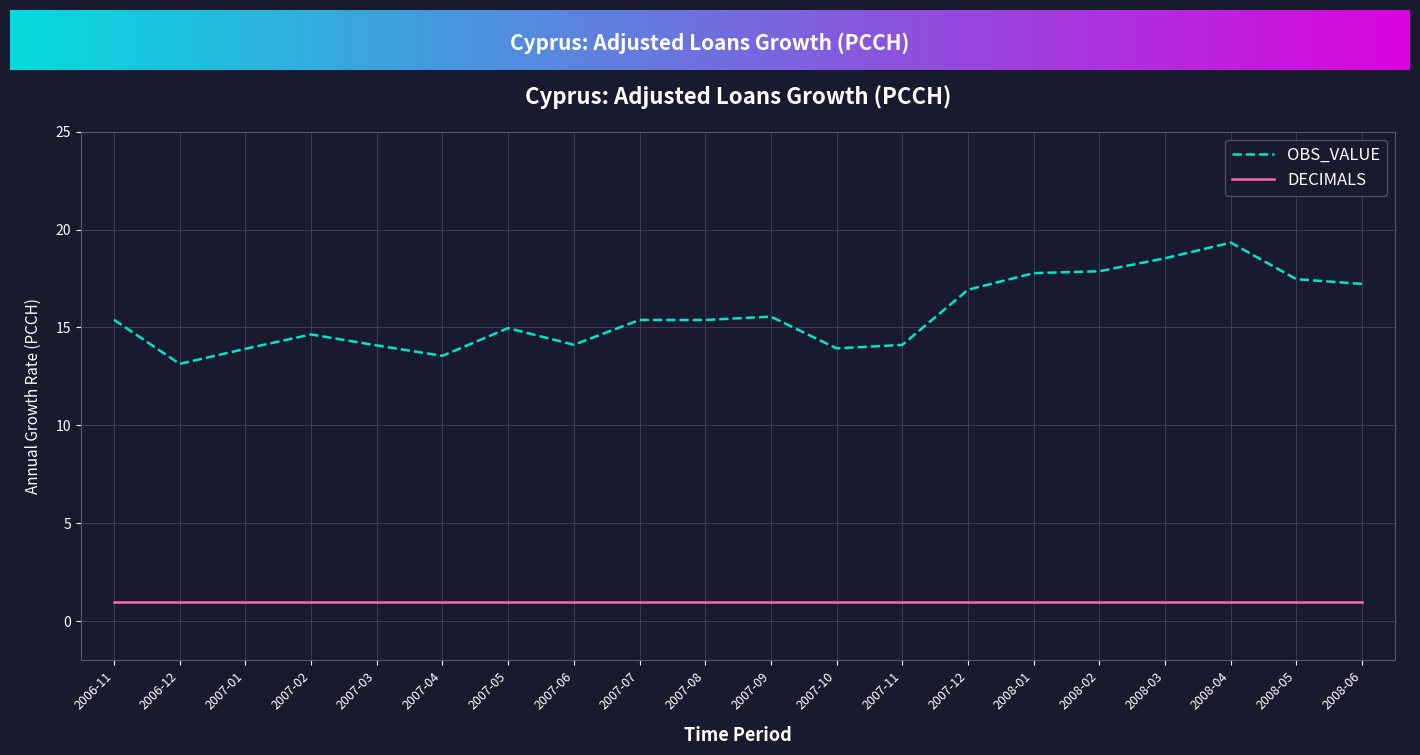

What is the minimum value shown in the chart?

13.1